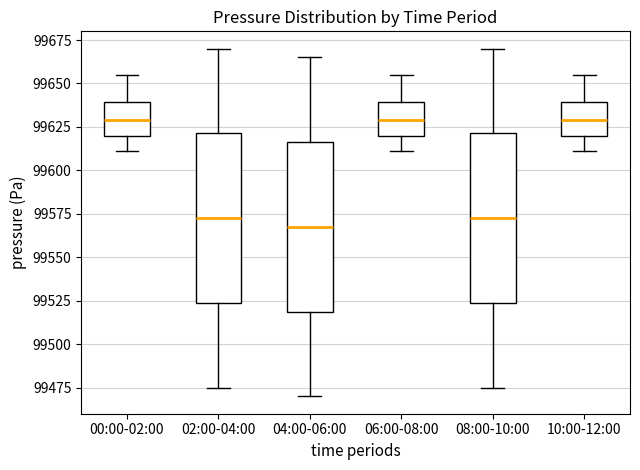

Where does the median line of the box for 06:00-08:00 sit on the y-axis? The values are not printed on the chart, so give them approximately, as read against the axis.

99630